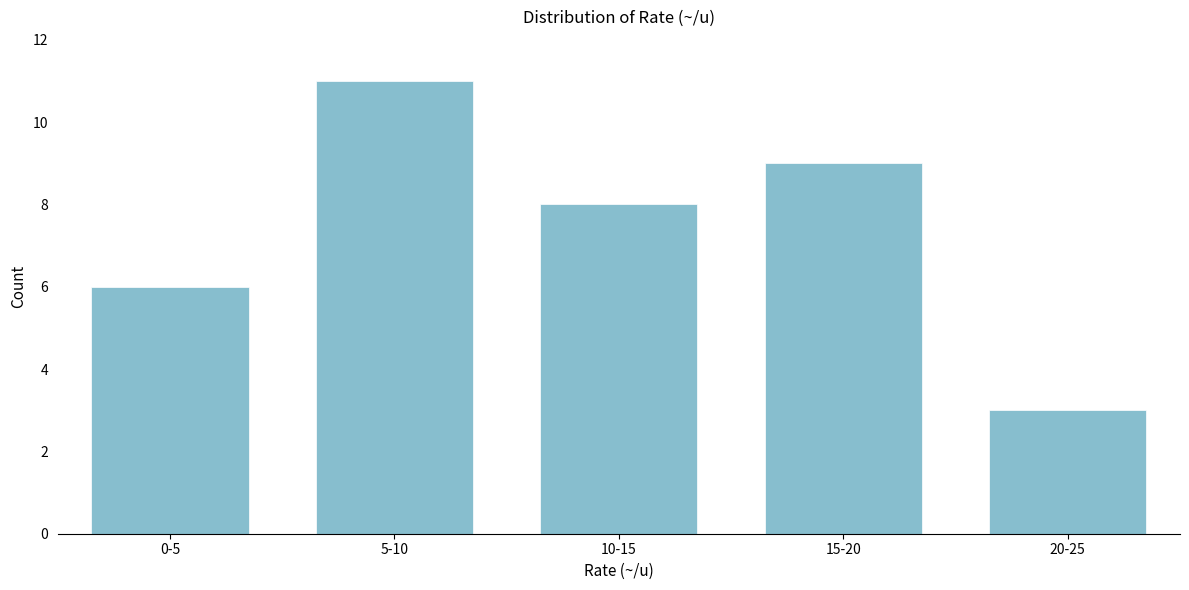

Reading right to left, list all the values displayed in this chart.

20-25=3	15-20=9	10-15=8	5-10=11	0-5=6